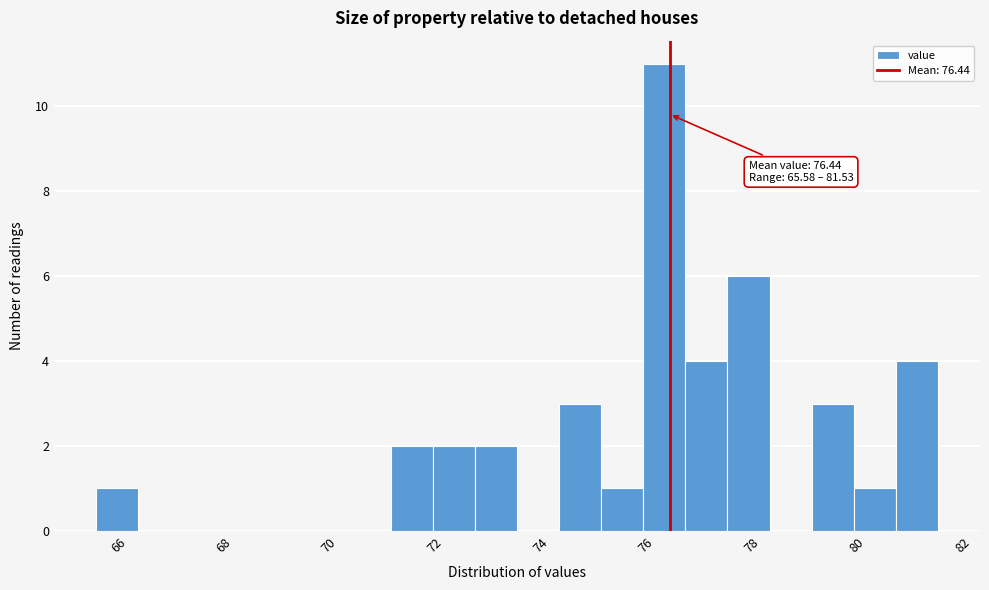

Read against the x-axis, roughly where is the centre of the tallest bar?

76.4